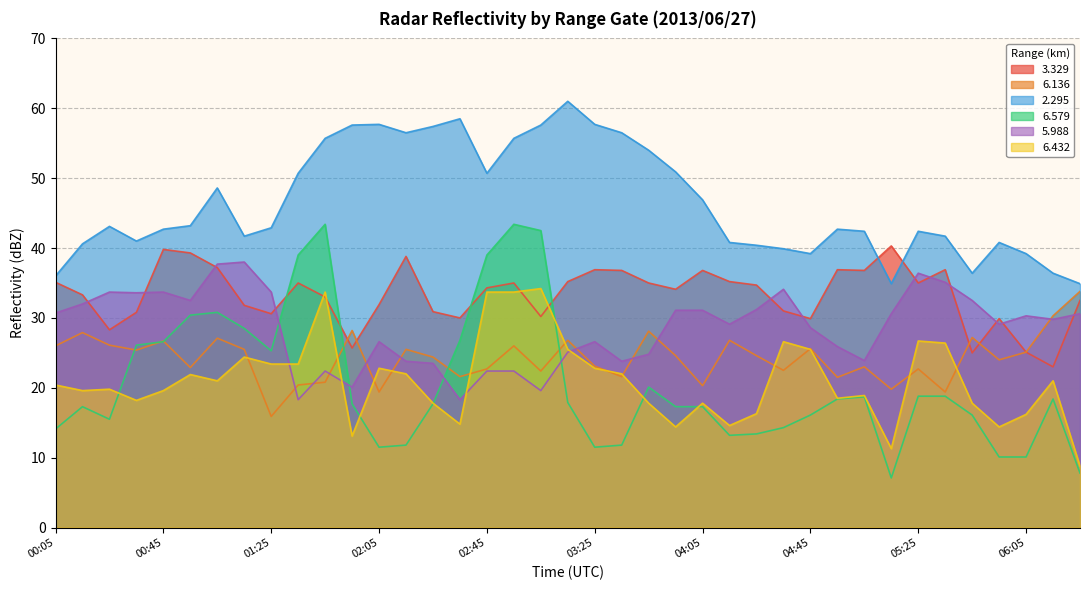

Reading right to left, transcribe all the data shown in this chart.

  3.329: 06:25=32.5	06:15=23.0	06:05=25.1	05:55=29.9	05:45=25.0	05:35=36.9	05:25=35.0	05:15=40.3	05:05=36.8	04:55=36.9	04:45=29.9	04:35=31.0	04:25=34.7	04:15=35.2	04:05=36.8	03:55=34.1	03:45=35.0	03:35=36.8	03:25=36.9	03:15=35.2	03:05=30.2	02:55=35.0	02:45=34.3	02:35=30.0	02:25=30.9	02:15=38.8	02:05=31.9	01:55=25.7	01:45=33.0	01:35=35.0	01:25=30.6	01:15=31.8	01:05=37.2	00:55=39.3	00:45=39.8	00:35=30.8	00:25=28.3	00:15=33.3	00:05=35.1
  6.136: 06:25=33.8	06:15=30.3	06:05=25.1	05:55=24.0	05:45=27.2	05:35=19.4	05:25=22.7	05:15=19.8	05:05=23.0	04:55=21.5	04:45=25.6	04:35=22.5	04:25=24.6	04:15=26.8	04:05=20.3	03:55=24.6	03:45=28.1	03:35=21.6	03:25=23.1	03:15=26.8	03:05=22.4	02:55=26.0	02:45=22.7	02:35=21.6	02:25=24.4	02:15=25.5	02:05=19.4	01:55=28.2	01:45=20.8	01:35=20.4	01:25=15.9	01:15=25.5	01:05=27.1	00:55=22.9	00:45=26.7	00:35=25.4	00:25=26.1	00:15=27.9	00:05=26.0
  2.295: 06:25=34.9	06:15=36.4	06:05=39.2	05:55=40.8	05:45=36.4	05:35=41.7	05:25=42.4	05:15=34.9	05:05=42.4	04:55=42.7	04:45=39.2	04:35=39.9	04:25=40.4	04:15=40.8	04:05=46.9	03:55=50.9	03:45=54.0	03:35=56.5	03:25=57.7	03:15=61.0	03:05=57.6	02:55=55.7	02:45=50.7	02:35=58.5	02:25=57.4	02:15=56.5	02:05=57.7	01:55=57.6	01:45=55.7	01:35=50.7	01:25=42.9	01:15=41.7	01:05=48.6	00:55=43.2	00:45=42.7	00:35=41.0	00:25=43.1	00:15=40.6	00:05=36.0
  6.579: 06:25=7.8	06:15=18.4	06:05=10.1	05:55=10.1	05:45=16.1	05:35=18.8	05:25=18.8	05:15=7.1	05:05=18.7	04:55=18.4	04:45=16.1	04:35=14.3	04:25=13.4	04:15=13.2	04:05=17.3	03:55=17.3	03:45=20.1	03:35=11.8	03:25=11.5	03:15=17.9	03:05=42.5	02:55=43.4	02:45=39.0	02:35=26.8	02:25=17.7	02:15=11.8	02:05=11.5	01:55=17.7	01:45=43.4	01:35=39.0	01:25=25.3	01:15=28.5	01:05=30.8	00:55=30.4	00:45=26.6	00:35=26.1	00:25=15.5	00:15=17.3	00:05=14.1
  5.988: 06:25=30.6	06:15=29.8	06:05=30.3	05:55=29.1	05:45=32.5	05:35=35.1	05:25=36.4	05:15=30.6	05:05=23.9	04:55=25.9	04:45=28.6	04:35=34.1	04:25=31.2	04:15=29.1	04:05=31.1	03:55=31.1	03:45=24.8	03:35=23.8	03:25=26.6	03:15=25.1	03:05=19.6	02:55=22.4	02:45=22.4	02:35=18.3	02:25=23.5	02:15=23.8	02:05=26.6	01:55=20.1	01:45=22.4	01:35=18.3	01:25=33.7	01:15=38.0	01:05=37.7	00:55=32.5	00:45=33.7	00:35=33.6	00:25=33.7	00:15=32.0	00:05=30.7
  6.432: 06:25=8.8	06:15=21.0	06:05=16.2	05:55=14.4	05:45=17.8	05:35=26.4	05:25=26.7	05:15=11.3	05:05=18.9	04:55=18.5	04:45=25.5	04:35=26.6	04:25=16.3	04:15=14.6	04:05=17.8	03:55=14.4	03:45=17.8	03:35=22.0	03:25=22.8	03:15=25.5	03:05=34.2	02:55=33.7	02:45=33.7	02:35=14.8	02:25=17.8	02:15=22.0	02:05=22.8	01:55=13.1	01:45=33.7	01:35=23.4	01:25=23.4	01:15=24.4	01:05=21.0	00:55=21.9	00:45=19.6	00:35=18.2	00:25=19.8	00:15=19.6	00:05=20.4